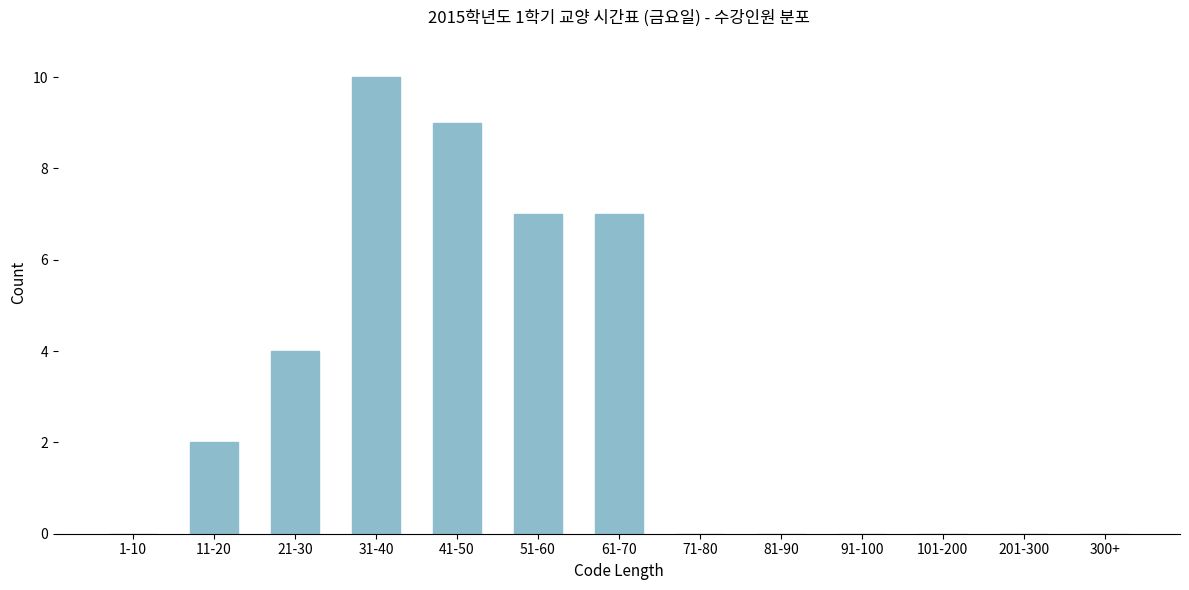

Reading left to right, list all the values displayed in this chart.

1-10=0	11-20=2	21-30=4	31-40=10	41-50=9	51-60=7	61-70=7	71-80=0	81-90=0	91-100=0	101-200=0	201-300=0	300+=0